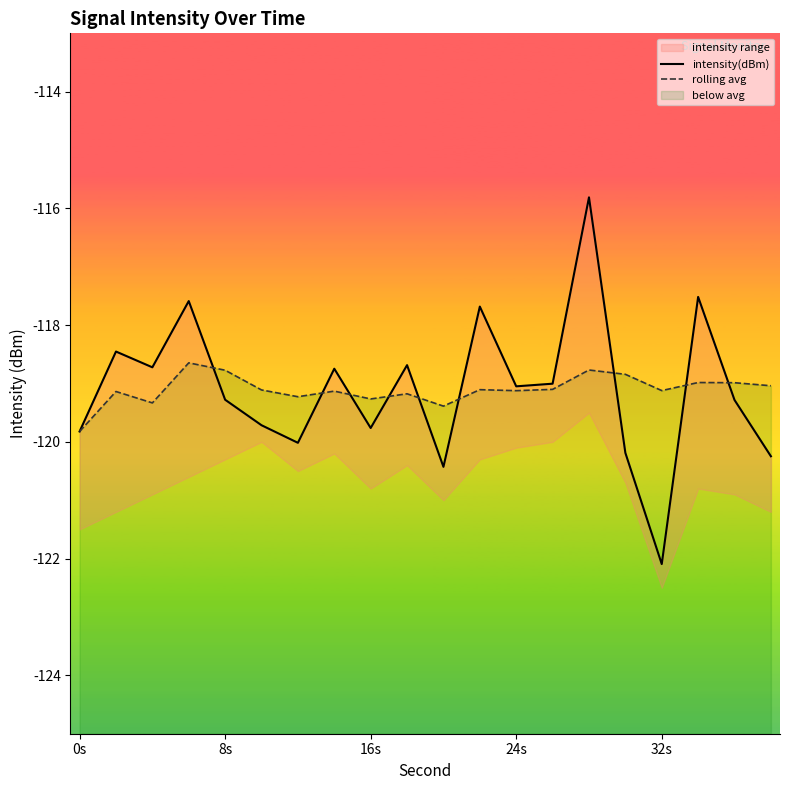

How many data points in intensity(dBm) are above -119?

8